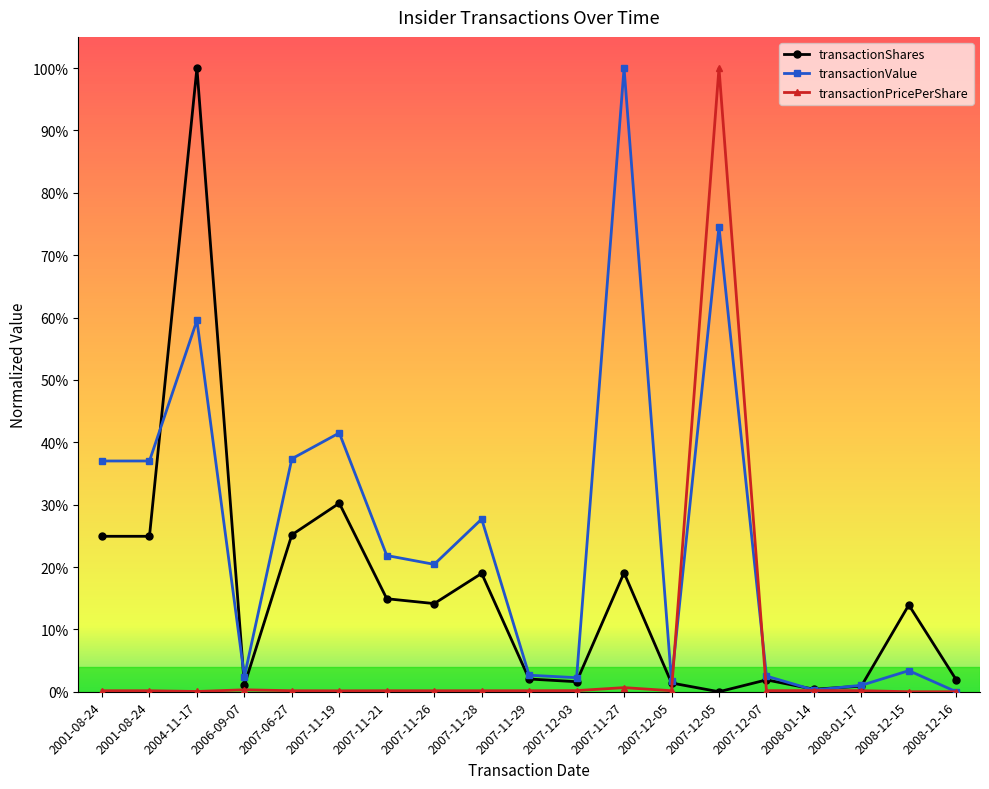

At how many categories does at least one series exceed 0?

19